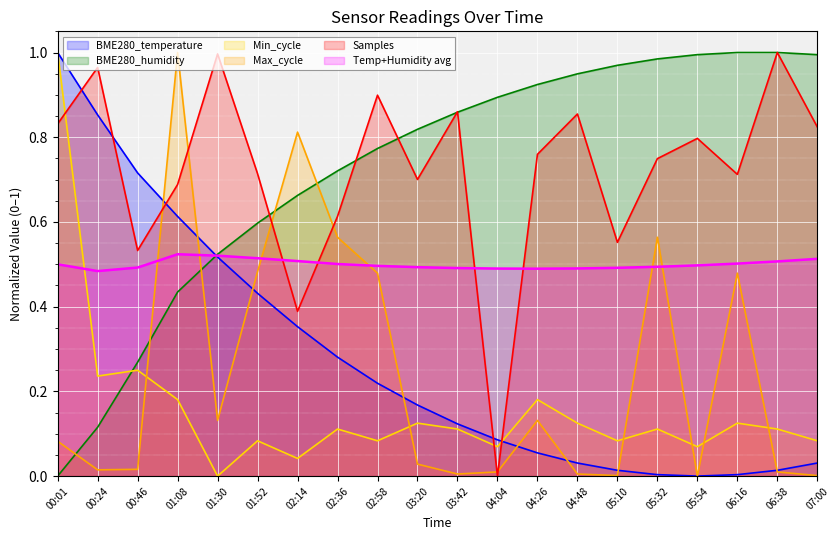

At 02:14, list the series in order from largest to smallest.

Max_cycle, BME280_humidity, Temp+Humidity avg, Samples, BME280_temperature, Min_cycle